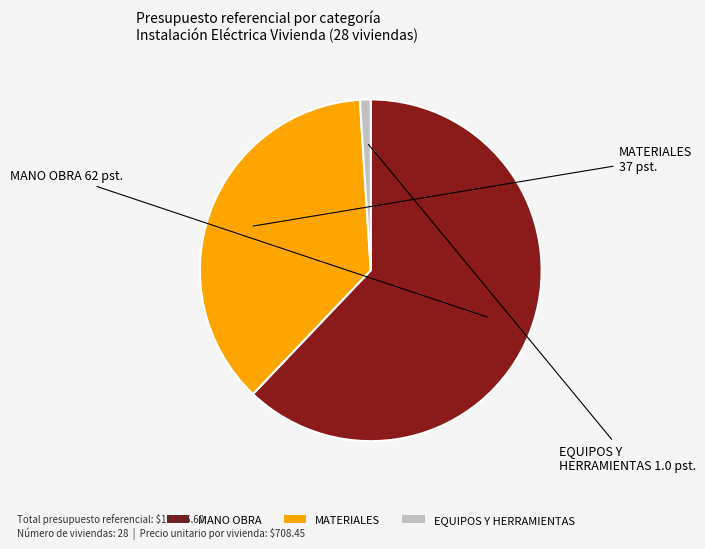

Is there a majority slice in this chart?

Yes